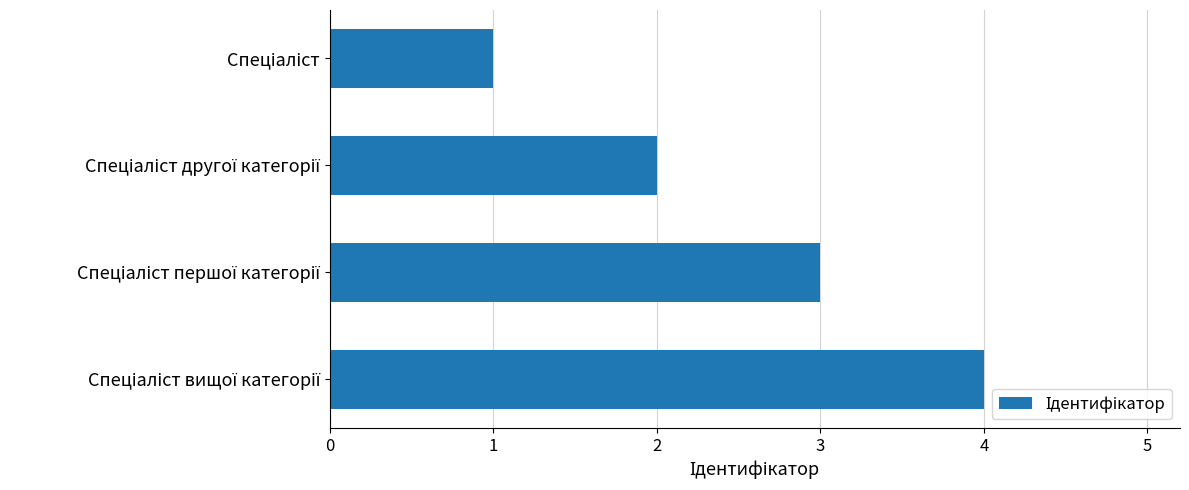

What is the difference between the maximum and minimum values?

3